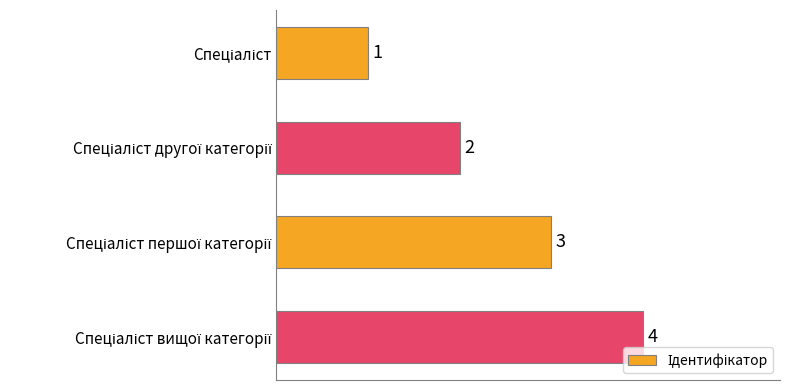

What is the difference between the maximum and minimum values?

3